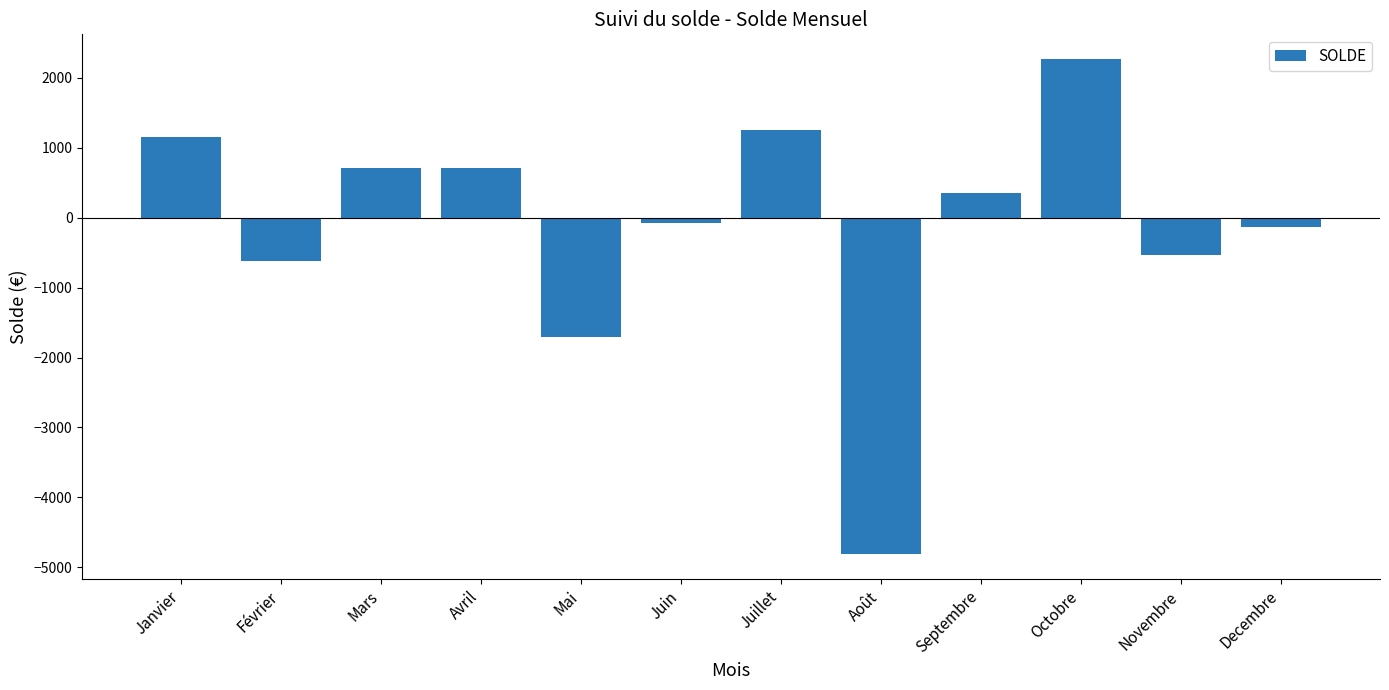

What is the change in value from Juillet to Novembre?

-1783.3